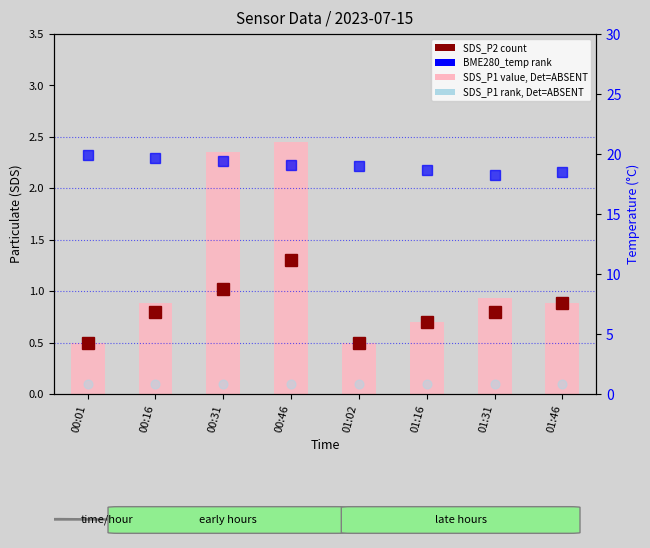

At which category is the sum across all series the highest?

00:46